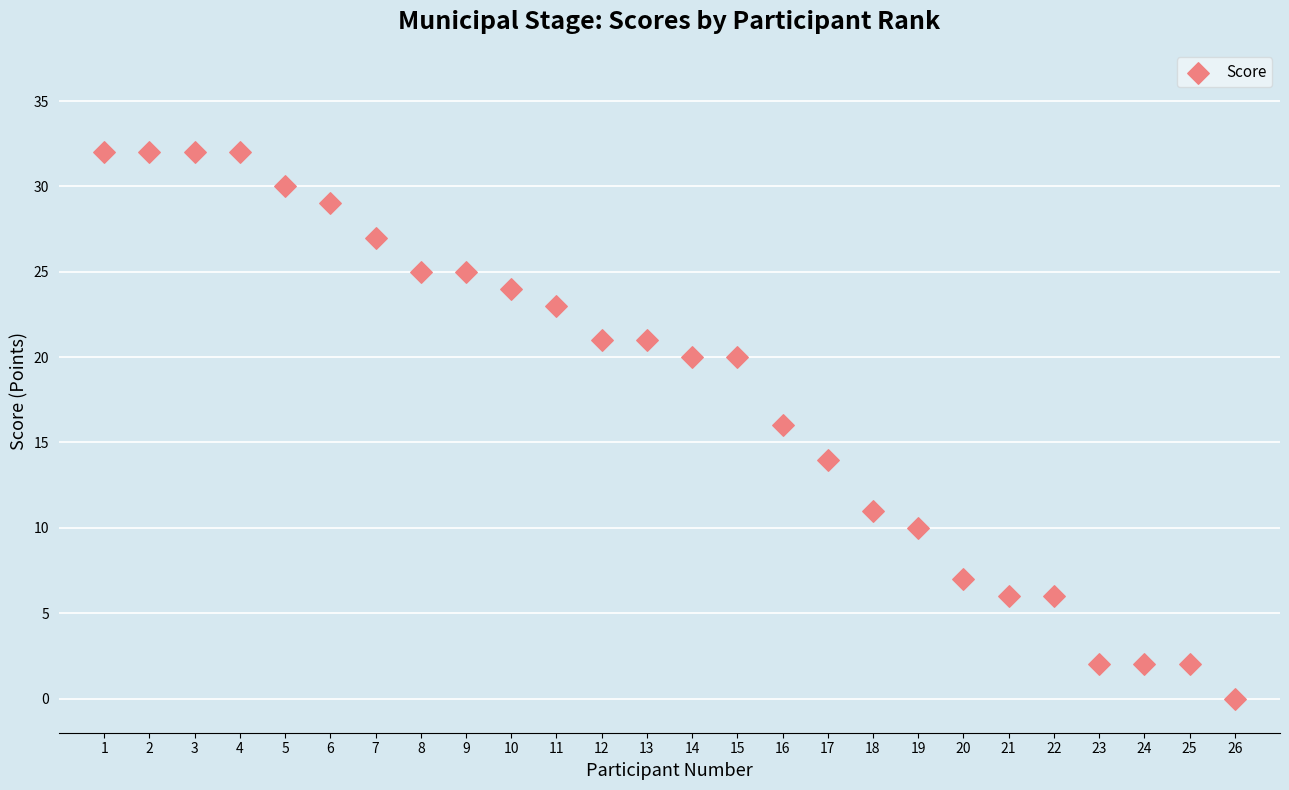

What is the range of Y values (max minus min)?

32